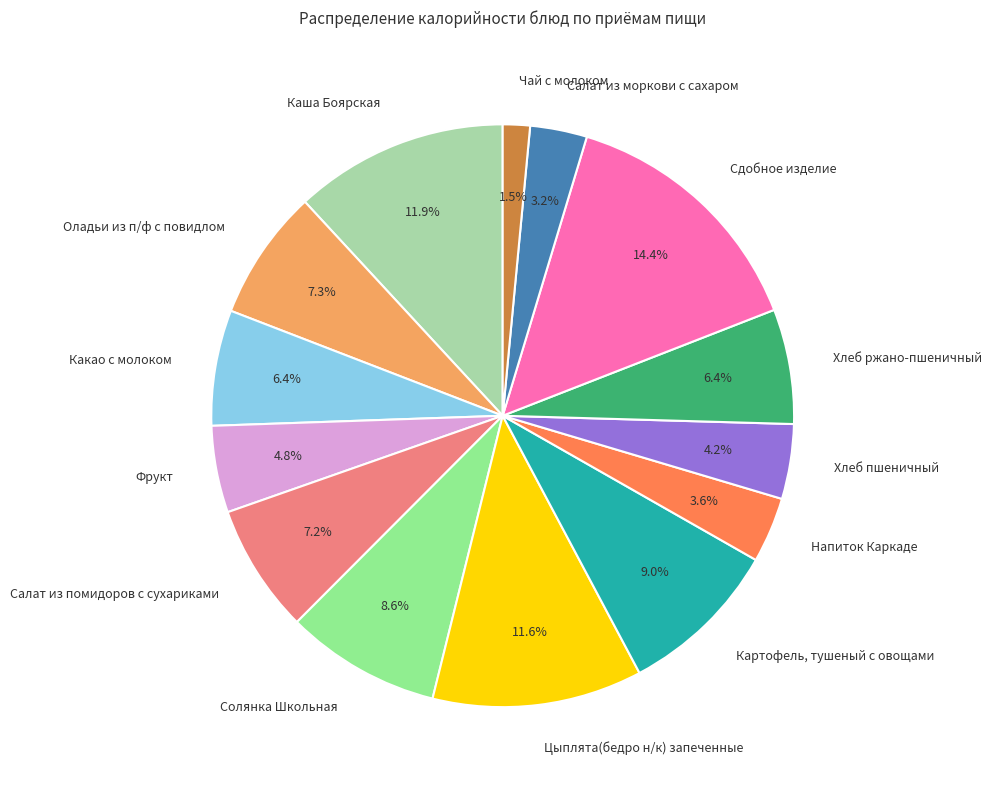

To the nearest percent, what is the average slice percentage?

7%